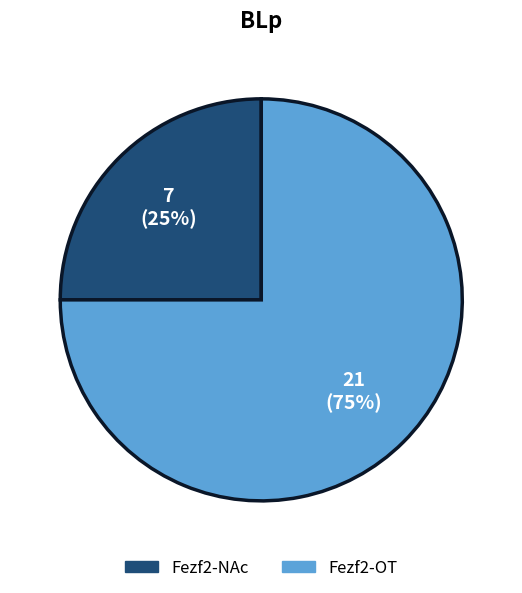

Does any single category account for the majority?

Yes